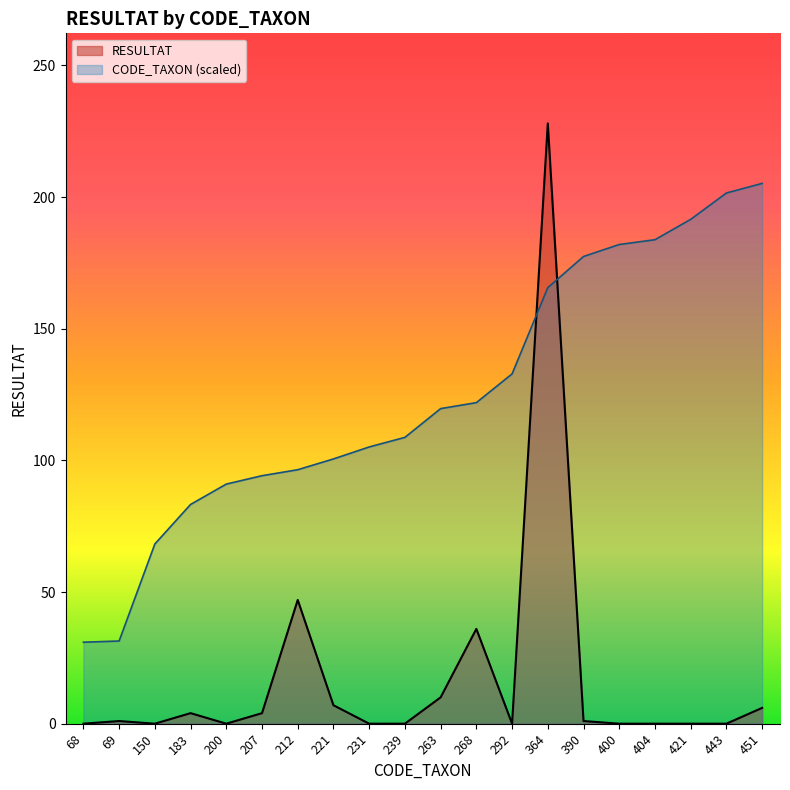

Where does the CODE_TAXON series first go above 119?

263